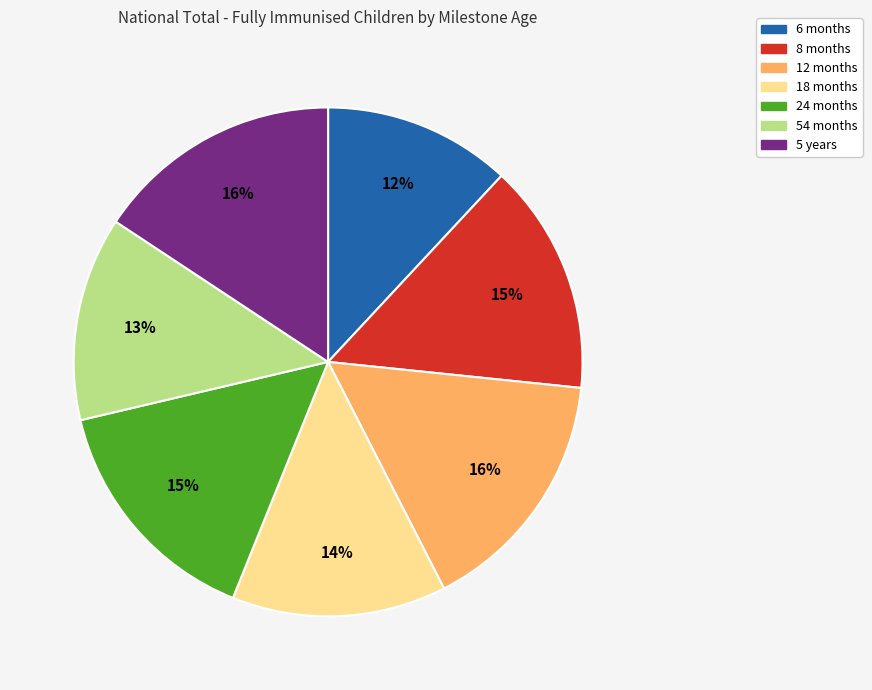

Combined, do 5 years and 24 months account for over 50%?

No